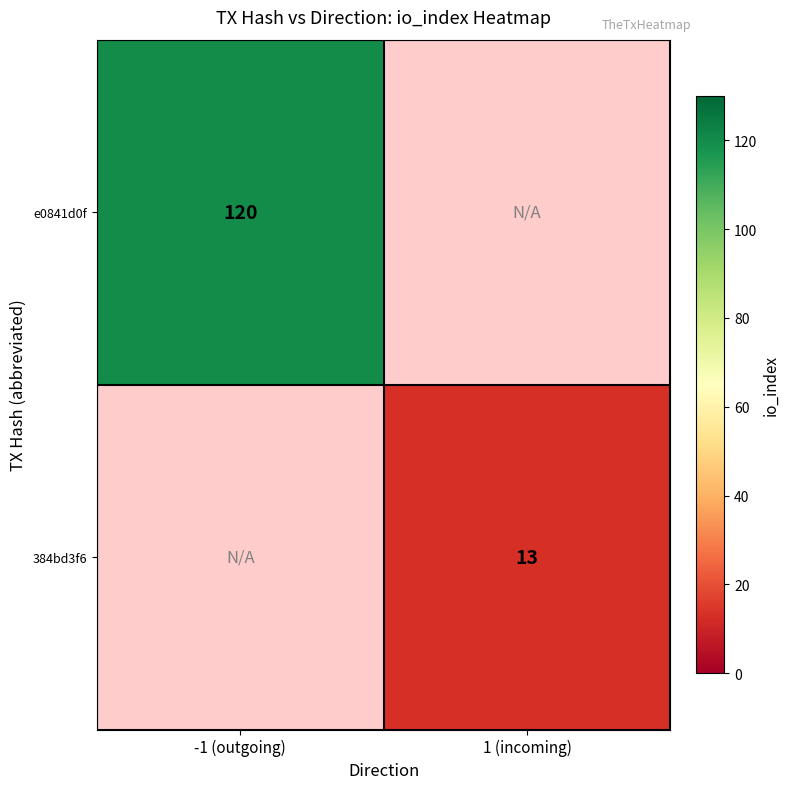

The value of 384bd3f6 at 1 (incoming) is 19. True or false?

False